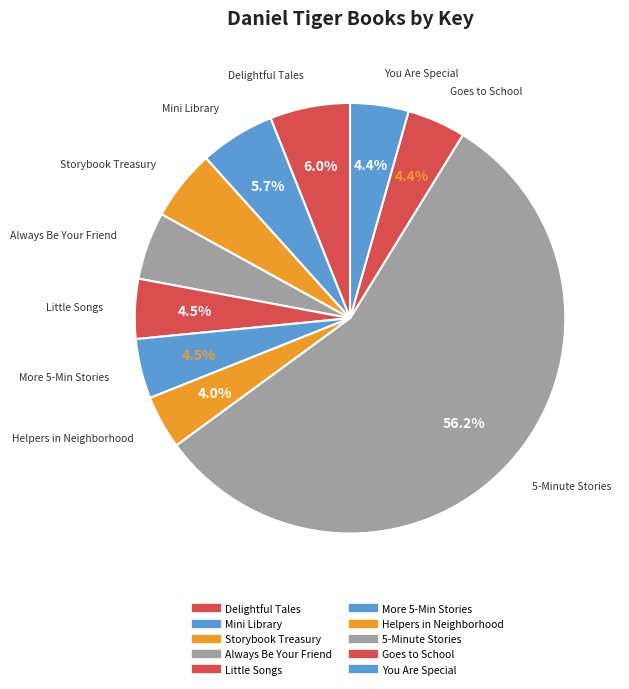

How many slices are in this pie chart?

10